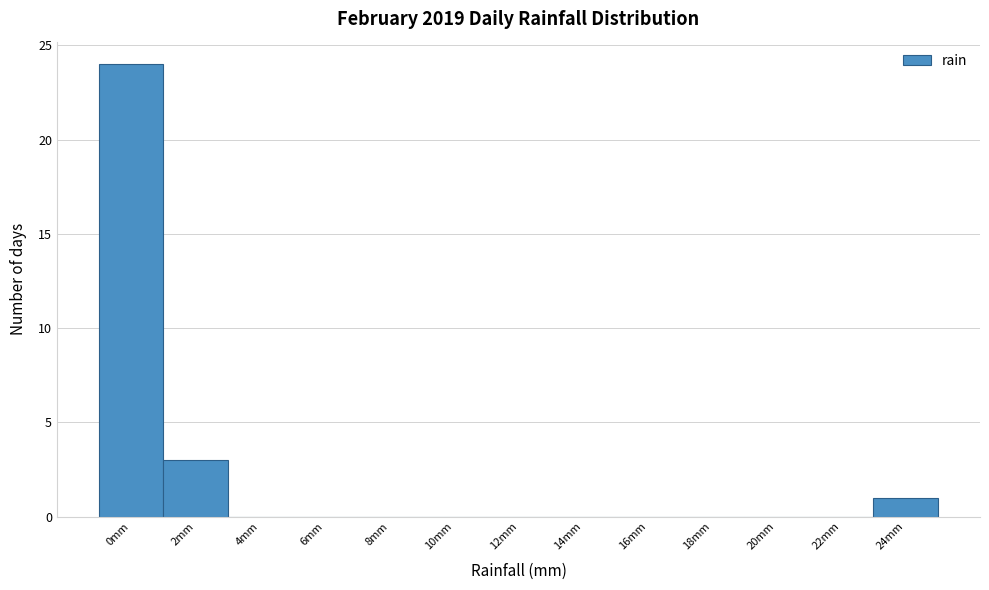

Reading left to right, what are all the values shown in this chart?

0mm=24	2mm=3	4mm=0	6mm=0	8mm=0	10mm=0	12mm=0	14mm=0	16mm=0	18mm=0	20mm=0	22mm=0	24mm=1